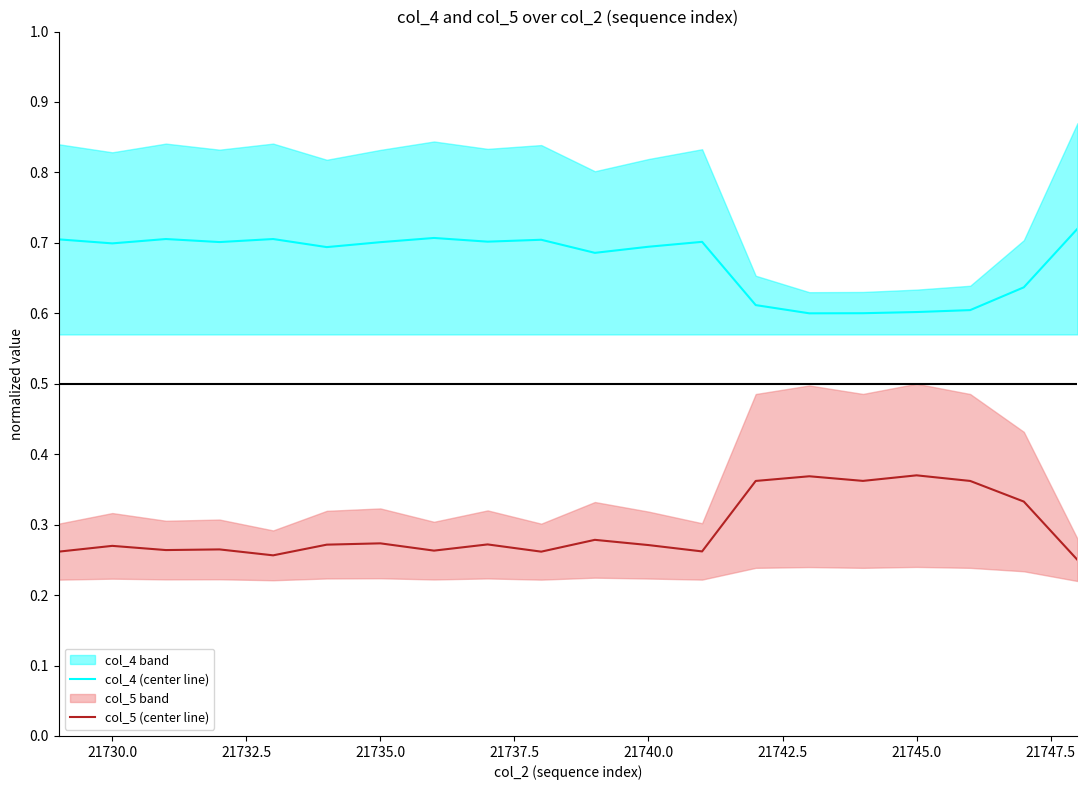

Reading left to right, transcribe all the data shown in this chart.

col_4 (center line): 0.7	0.7	0.7	0.7	0.7	0.7	0.7	0.7	0.7	0.7	0.7	0.7	0.7	0.6	0.6	0.6	0.6	0.6	0.6	0.7
col_5 (center line): 0.3	0.3	0.3	0.3	0.3	0.3	0.3	0.3	0.3	0.3	0.3	0.3	0.3	0.4	0.4	0.4	0.4	0.4	0.3	0.2